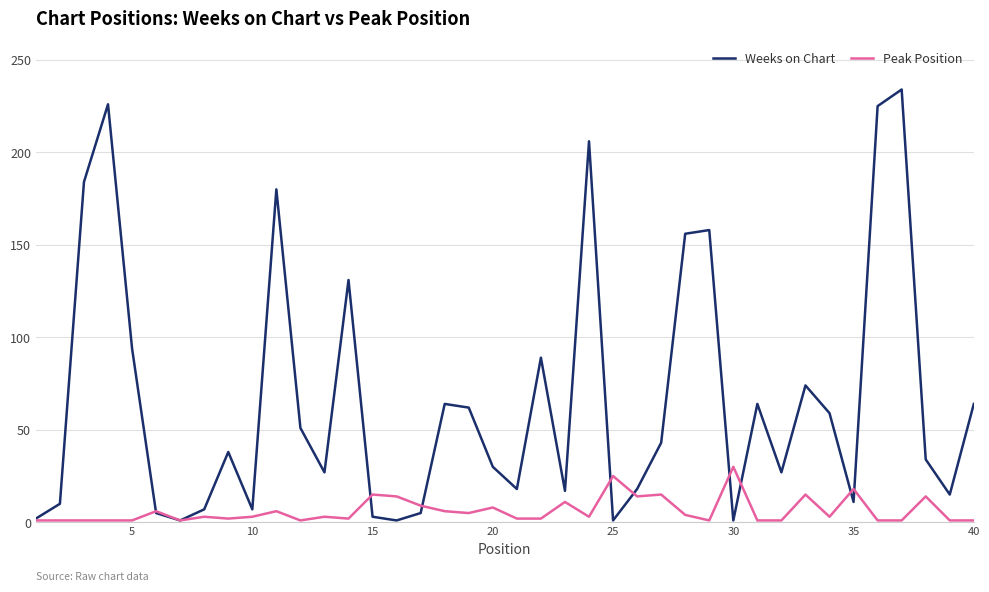

Rank the series by their maximum value, from lowest to highest.

Peak Position, Weeks on Chart